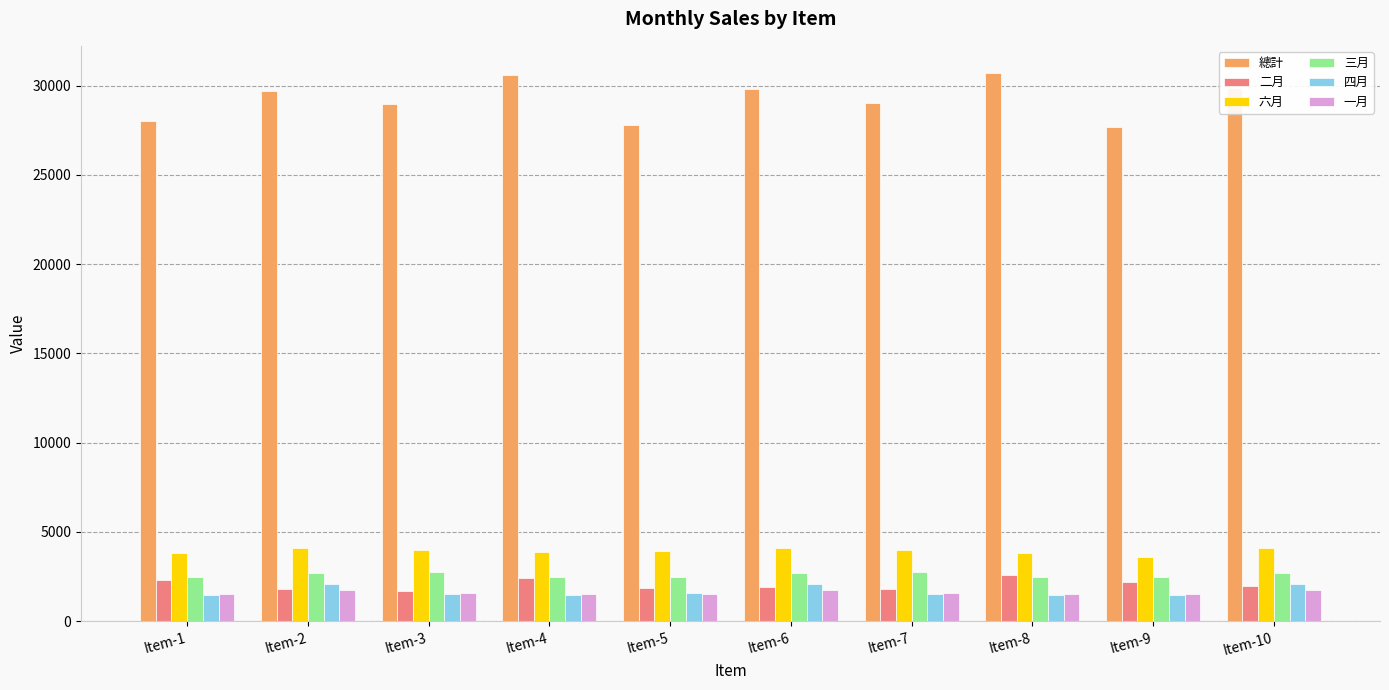

What is the difference between the maximum and minimum values in the 總計 series?

2990